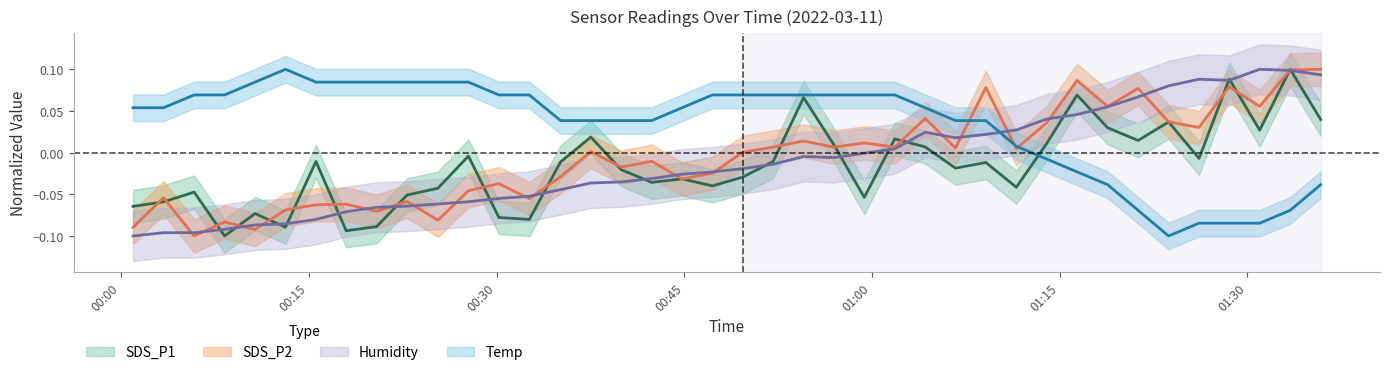

What is the smallest value displayed?

-0.1